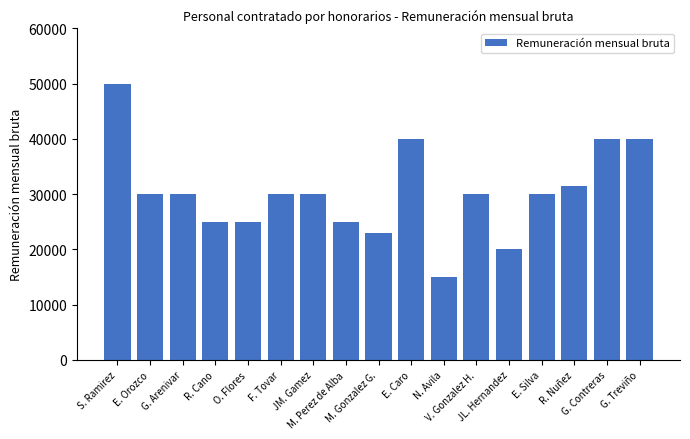

What is the minimum value shown in the chart?

15000.0